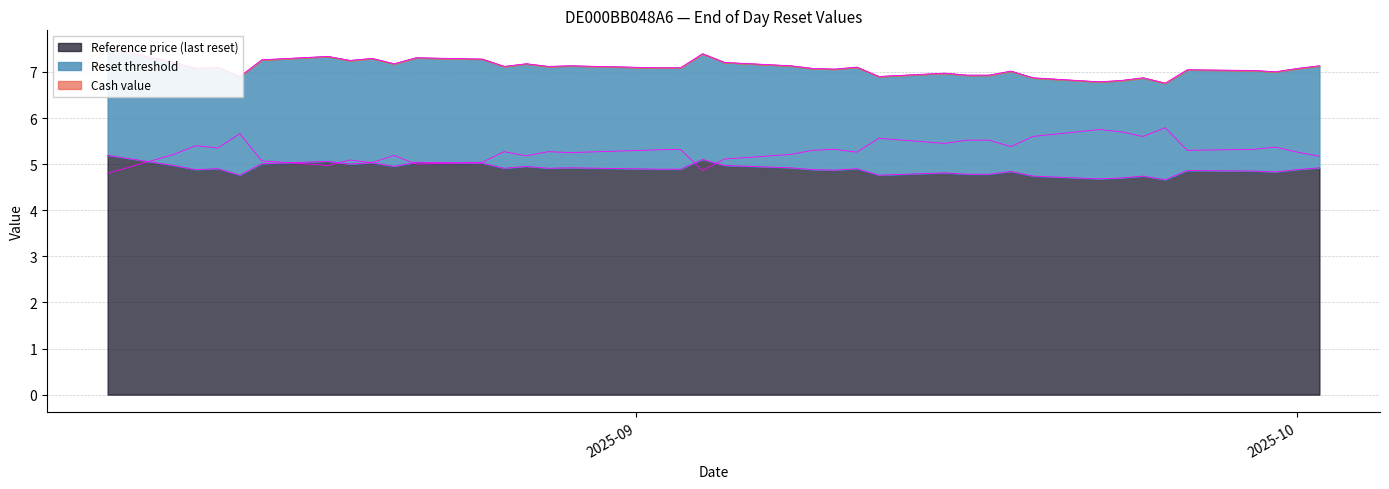

At how many categories does at least one series exceed 6?

39